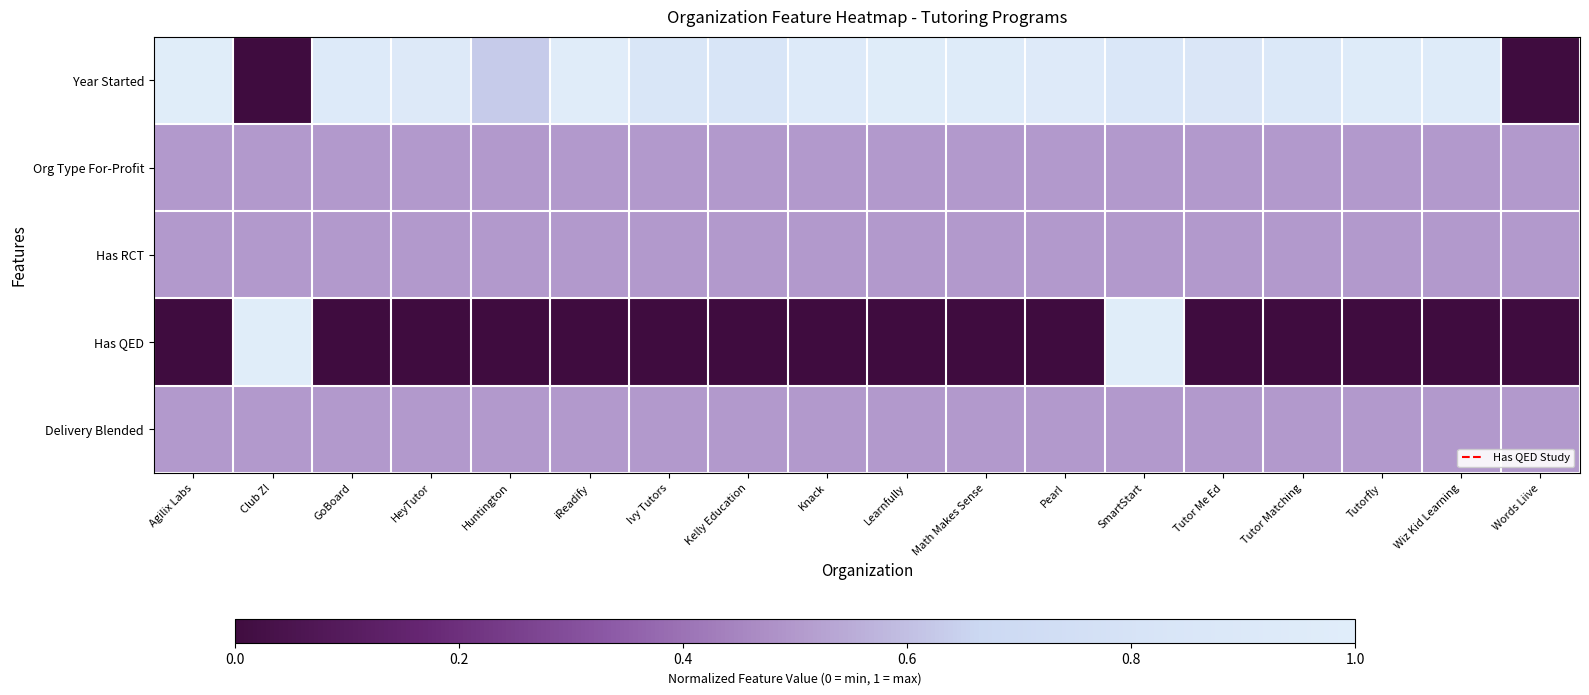

Reading left to right, what are all the values shown in this chart?

Year Started: Agilix Labs=1.0	Club Z!=0.0	GoBoard=0.9	HeyTutor=0.9	Huntington=0.6	iReadify=1.0	Ivy Tutors=0.8	Kelly Education=0.8	Knack=0.9	Learnfully=1.0	Math Makes Sense=1.0	Pearl=1.0	SmartStart=0.9	Tutor Me Ed=0.9	Tutor Matching=0.9	Tutorfly=1.0	Wiz Kid Learning=1.0	Words Liive=0.0
Org Type For-Profit: Agilix Labs=0.5	Club Z!=0.5	GoBoard=0.5	HeyTutor=0.5	Huntington=0.5	iReadify=0.5	Ivy Tutors=0.5	Kelly Education=0.5	Knack=0.5	Learnfully=0.5	Math Makes Sense=0.5	Pearl=0.5	SmartStart=0.5	Tutor Me Ed=0.5	Tutor Matching=0.5	Tutorfly=0.5	Wiz Kid Learning=0.5	Words Liive=0.5
Has RCT: Agilix Labs=0.5	Club Z!=0.5	GoBoard=0.5	HeyTutor=0.5	Huntington=0.5	iReadify=0.5	Ivy Tutors=0.5	Kelly Education=0.5	Knack=0.5	Learnfully=0.5	Math Makes Sense=0.5	Pearl=0.5	SmartStart=0.5	Tutor Me Ed=0.5	Tutor Matching=0.5	Tutorfly=0.5	Wiz Kid Learning=0.5	Words Liive=0.5
Has QED: Agilix Labs=0.0	Club Z!=1.0	GoBoard=0.0	HeyTutor=0.0	Huntington=0.0	iReadify=0.0	Ivy Tutors=0.0	Kelly Education=0.0	Knack=0.0	Learnfully=0.0	Math Makes Sense=0.0	Pearl=0.0	SmartStart=1.0	Tutor Me Ed=0.0	Tutor Matching=0.0	Tutorfly=0.0	Wiz Kid Learning=0.0	Words Liive=0.0
Delivery Blended: Agilix Labs=0.5	Club Z!=0.5	GoBoard=0.5	HeyTutor=0.5	Huntington=0.5	iReadify=0.5	Ivy Tutors=0.5	Kelly Education=0.5	Knack=0.5	Learnfully=0.5	Math Makes Sense=0.5	Pearl=0.5	SmartStart=0.5	Tutor Me Ed=0.5	Tutor Matching=0.5	Tutorfly=0.5	Wiz Kid Learning=0.5	Words Liive=0.5